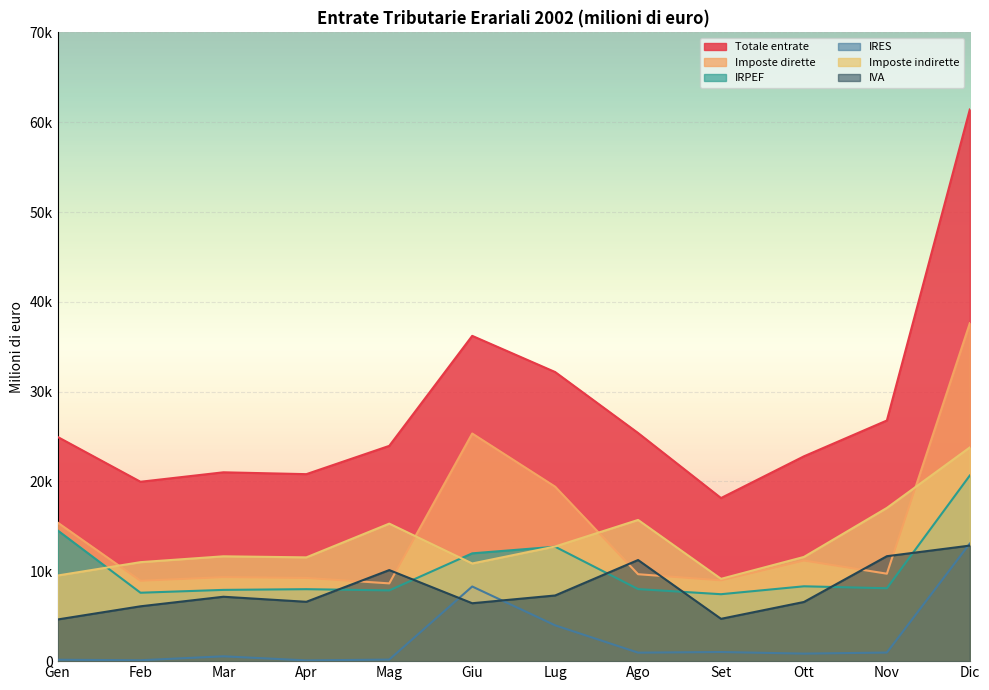

How many times do IRPEF and IVA cross each other?

6